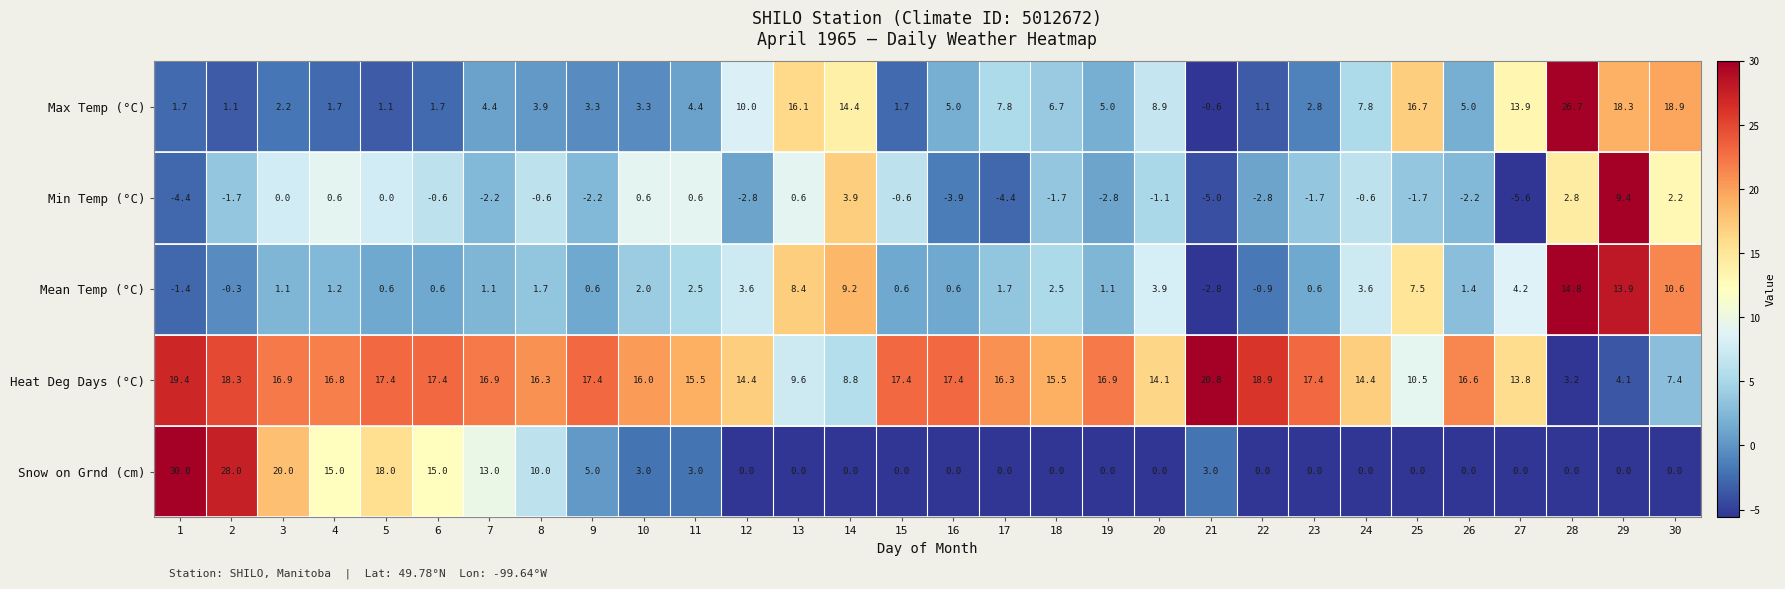

At which label is Heat Deg Days (°C) closest to 12?

25